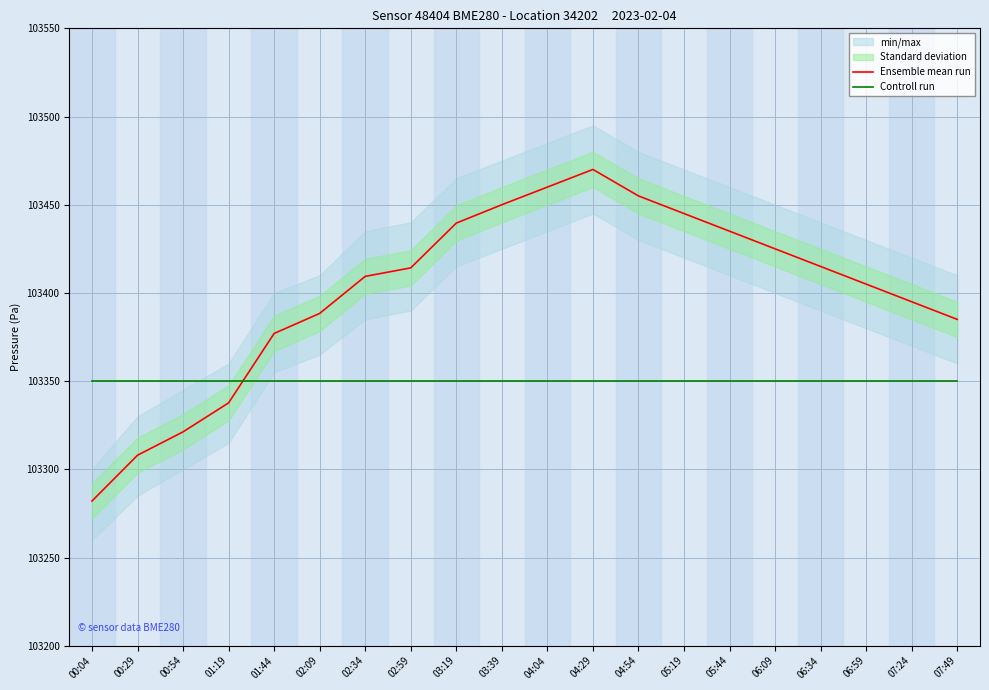

What is the lowest value of the Controll run series?

103350.0